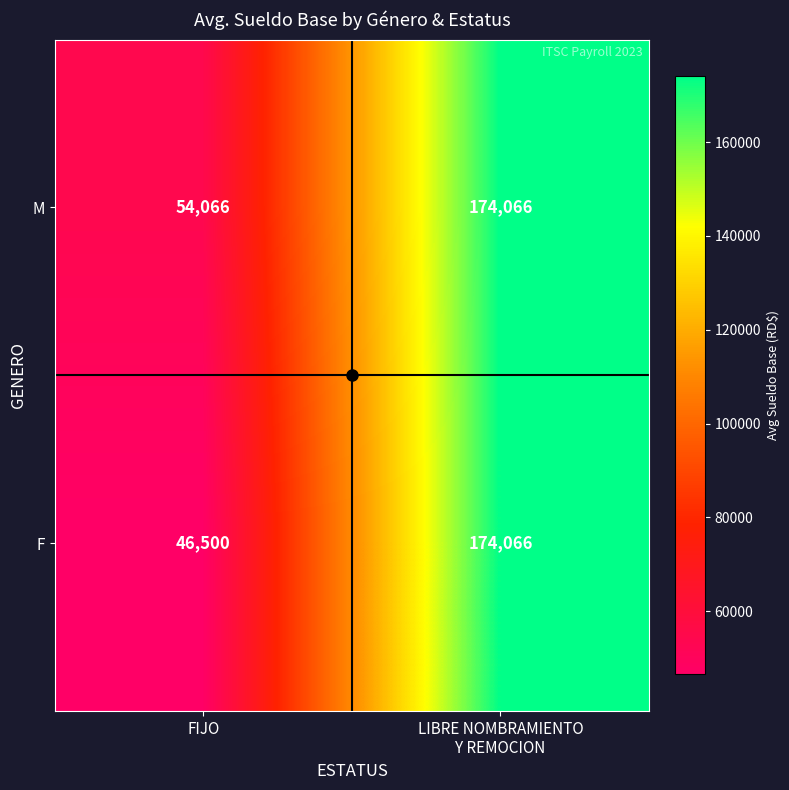

List the series in order of their overall mean, highest first.

M, F